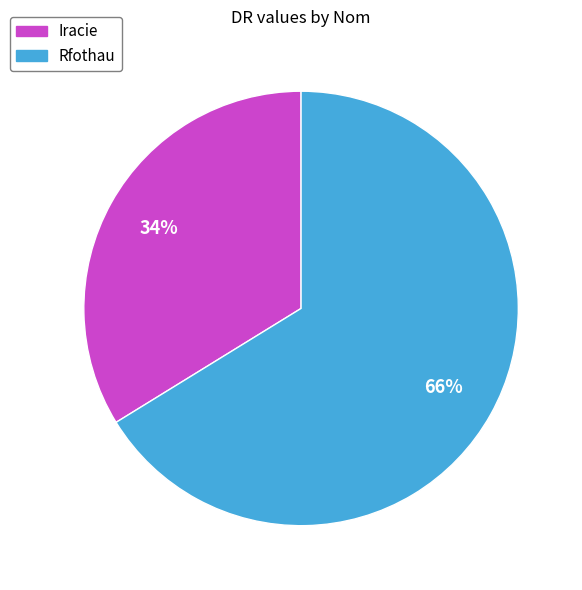

The Rfothau slice represents 74% of the pie. True or false?

False